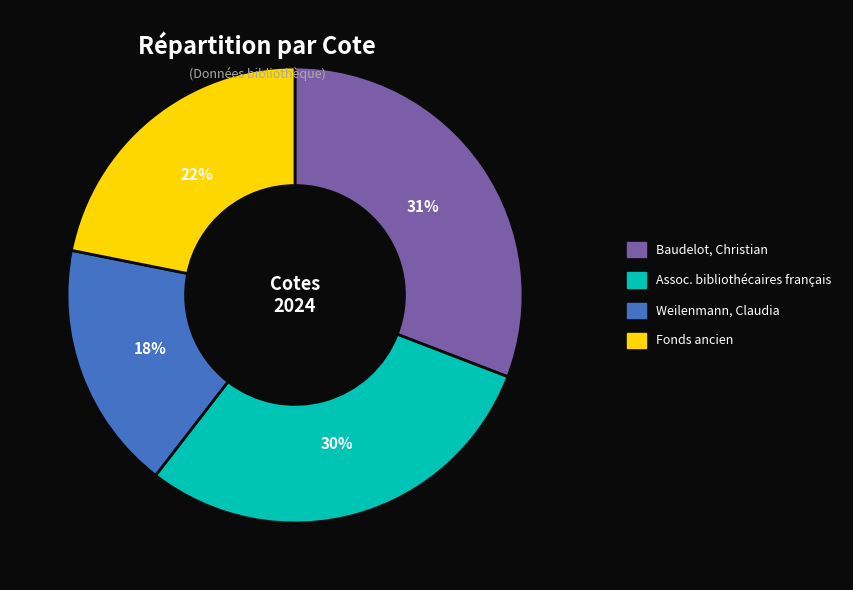

What is the largest slice in the pie chart?

Baudelot, Christian